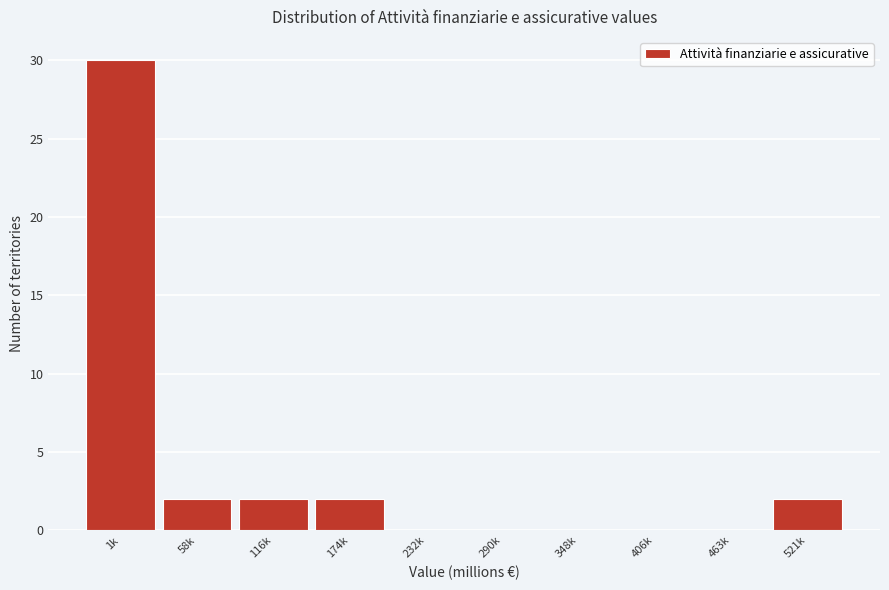

Reading left to right, extract all data points from this chart.

1k=30	58k=2	116k=2	174k=2	232k=0	290k=0	348k=0	406k=0	463k=0	521k=2